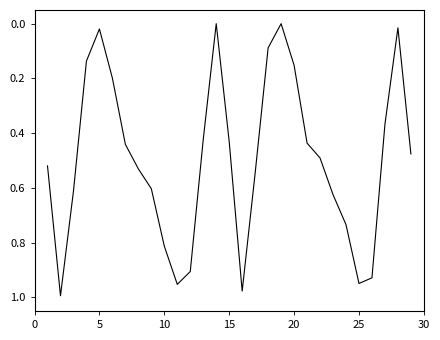

What is the difference between the second highest and second lowest values?

1.0